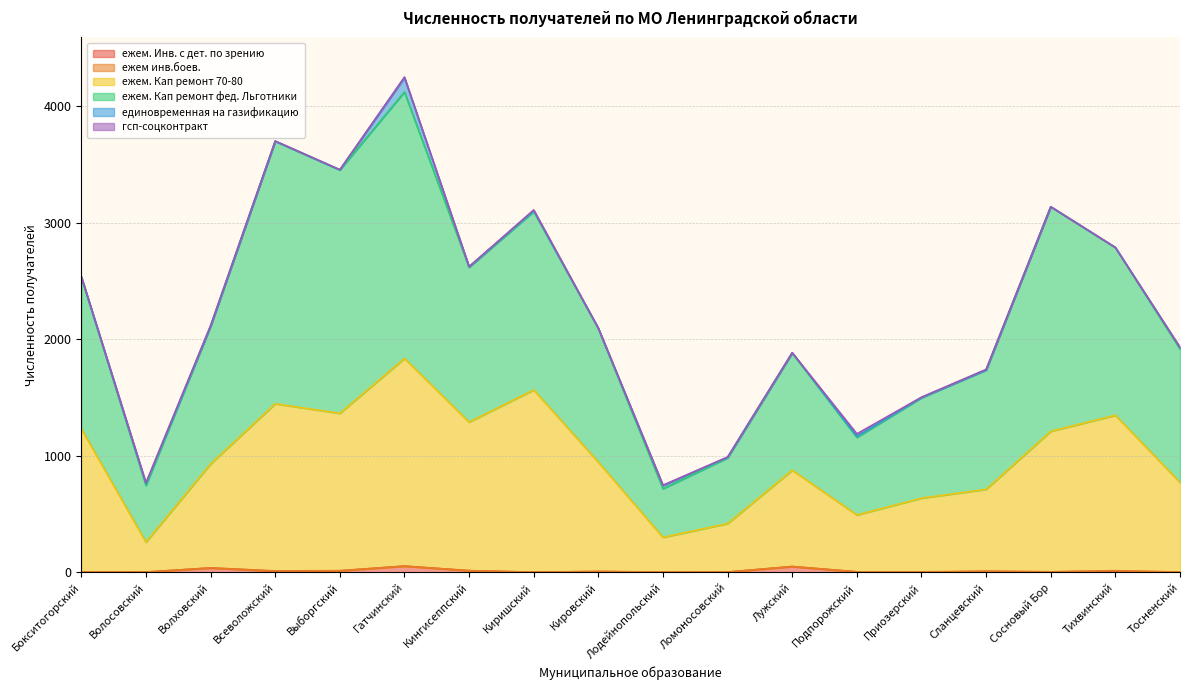

Does the chart have visible grid lines?

Yes